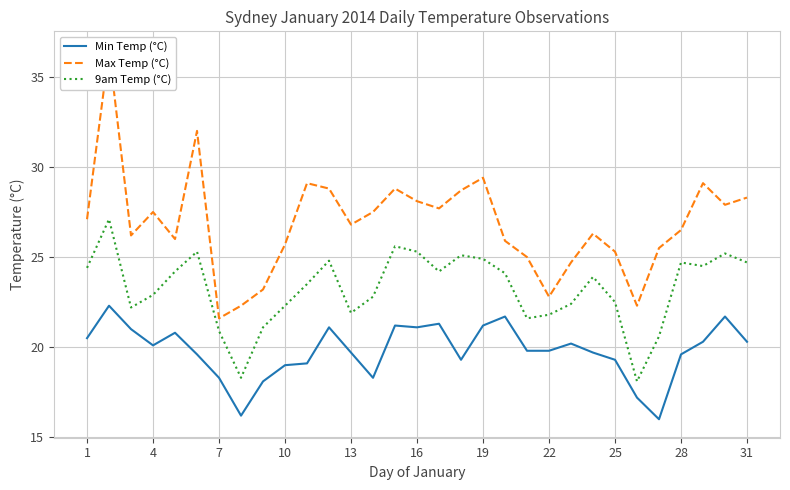

Which series has the largest total across all categories?

Max Temp (°C)